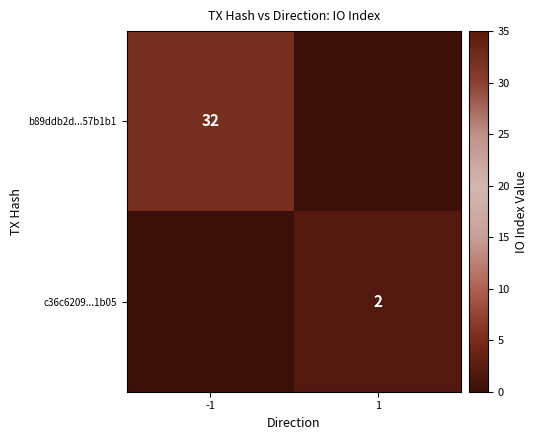

What is the difference between the highest and lowest values at -1?

32